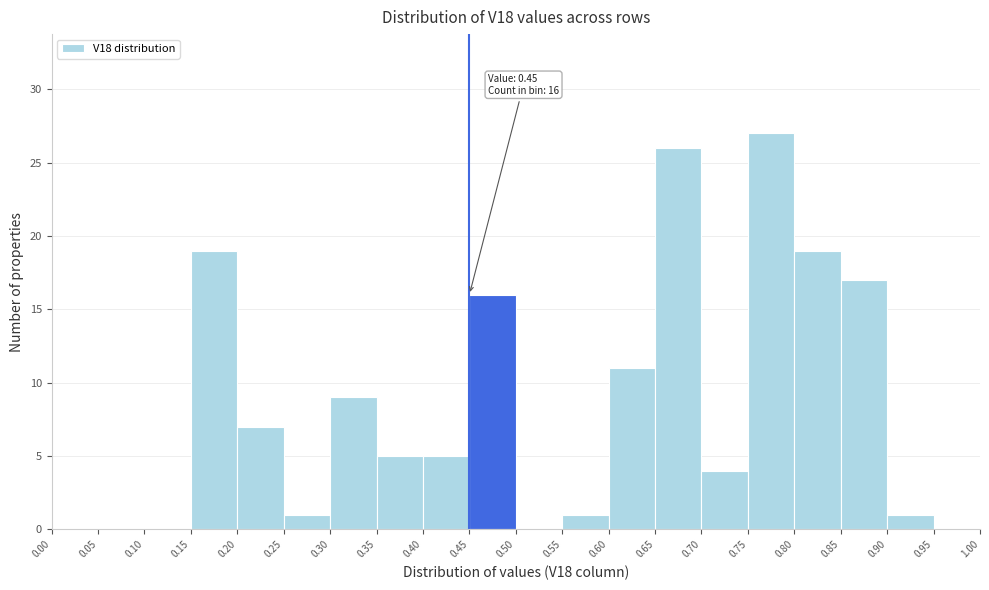

Over which range of the x-axis is the bar tallest?

0.75 to 0.80